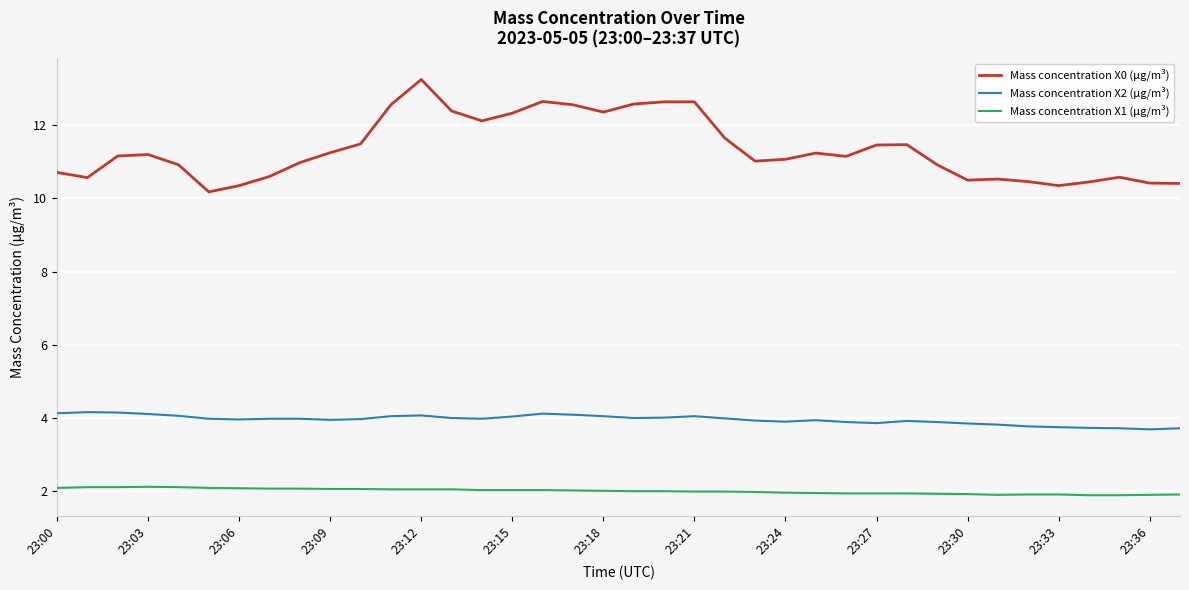

List the series in order of their peak value, highest first.

Mass concentration X0 (μg/m³), Mass concentration X2 (μg/m³), Mass concentration X1 (μg/m³)